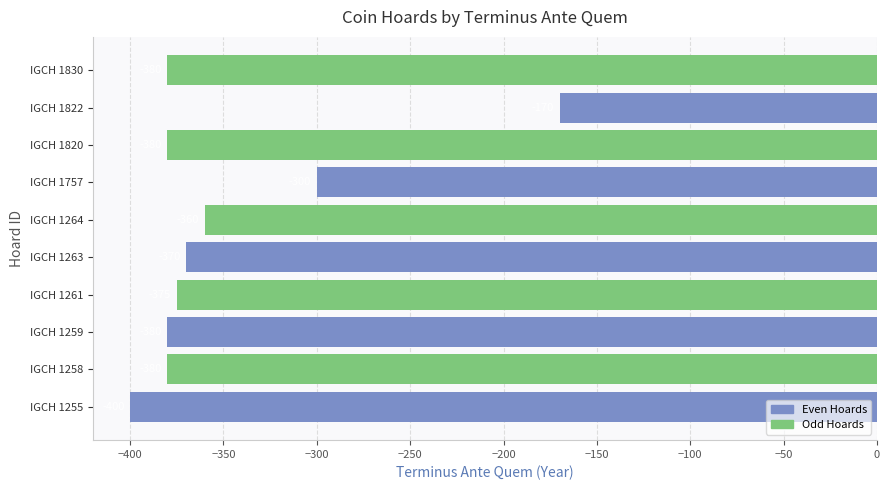

Are the bars horizontal?

Yes